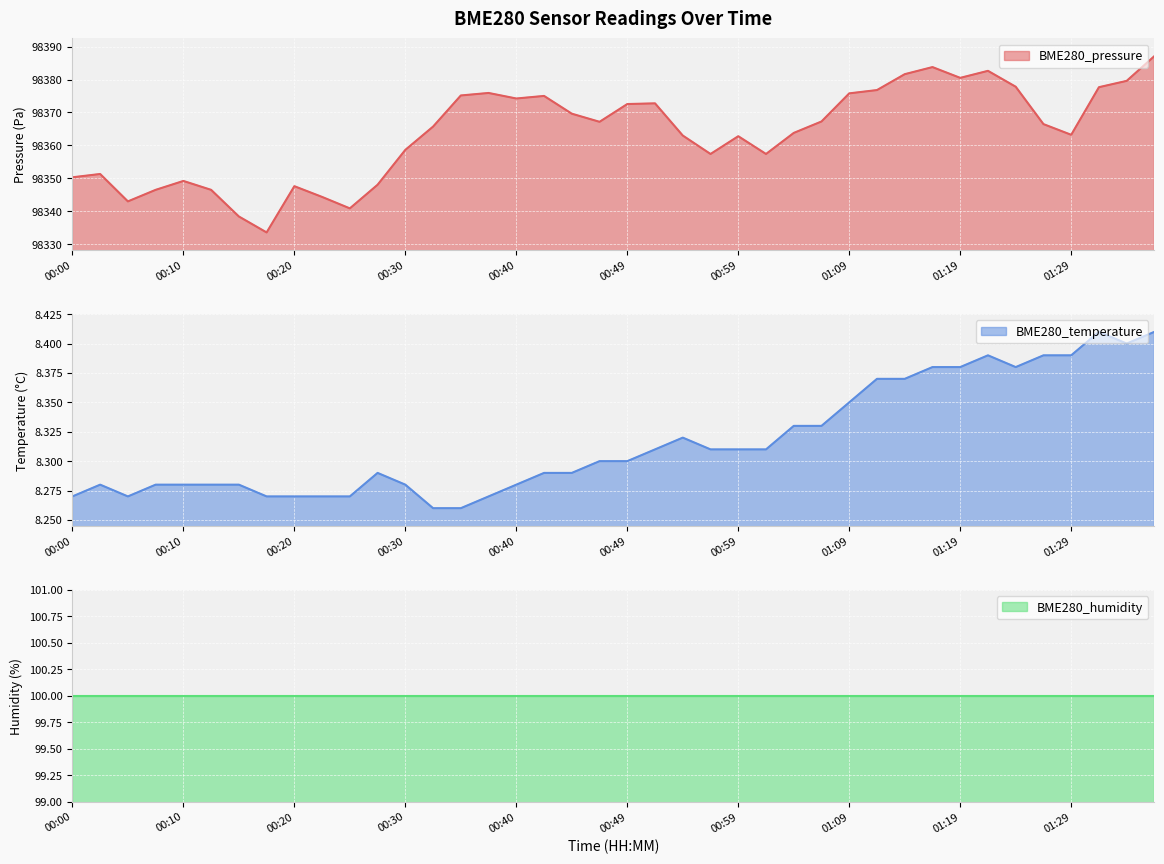

The BME280_pressure series shows 98350.3 at 00:00. True or false?

True